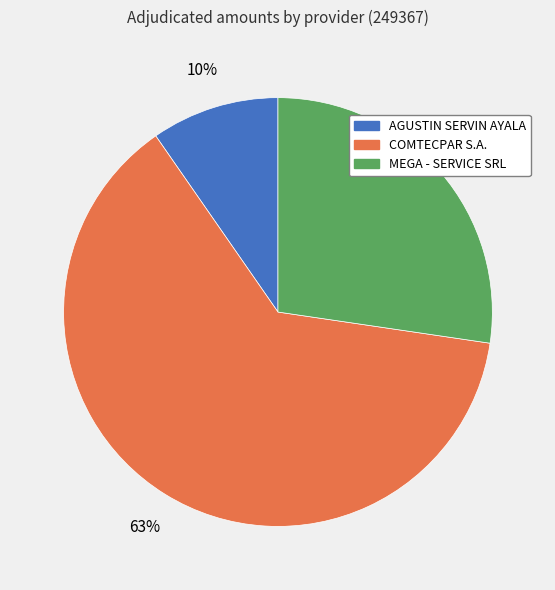

What percentage is the COMTECPAR S.A. slice, to the nearest percent?

63%